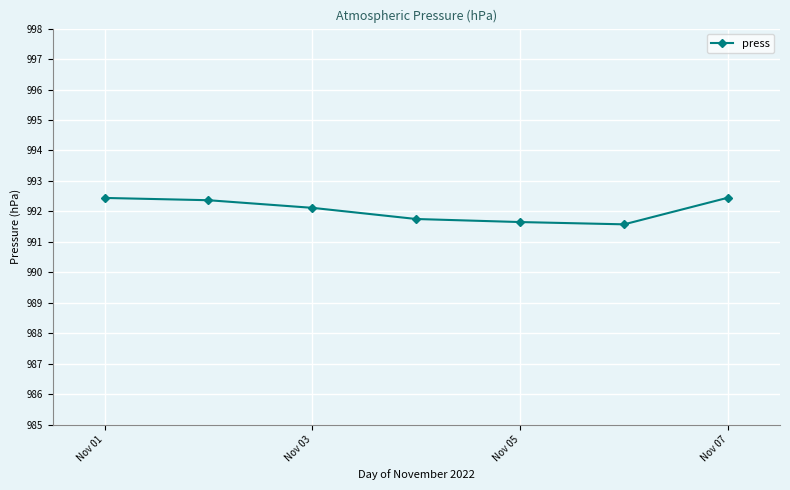

What is the difference between the second highest and second lowest values?

0.8